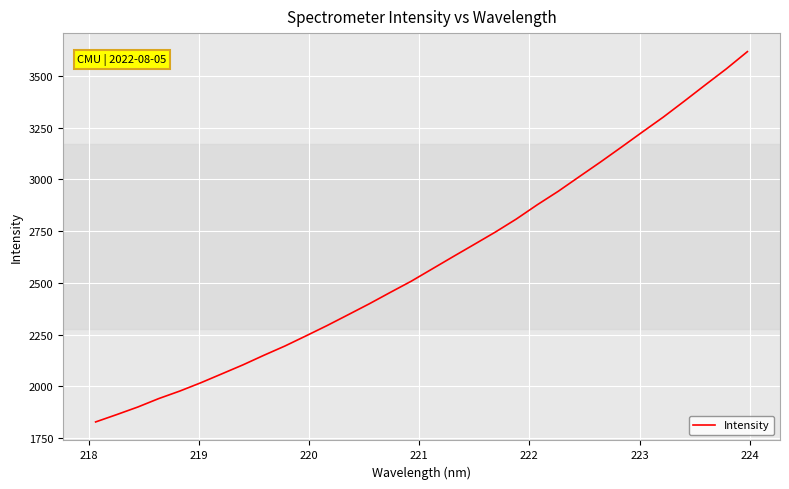

How many distinct data groups are displayed?

1